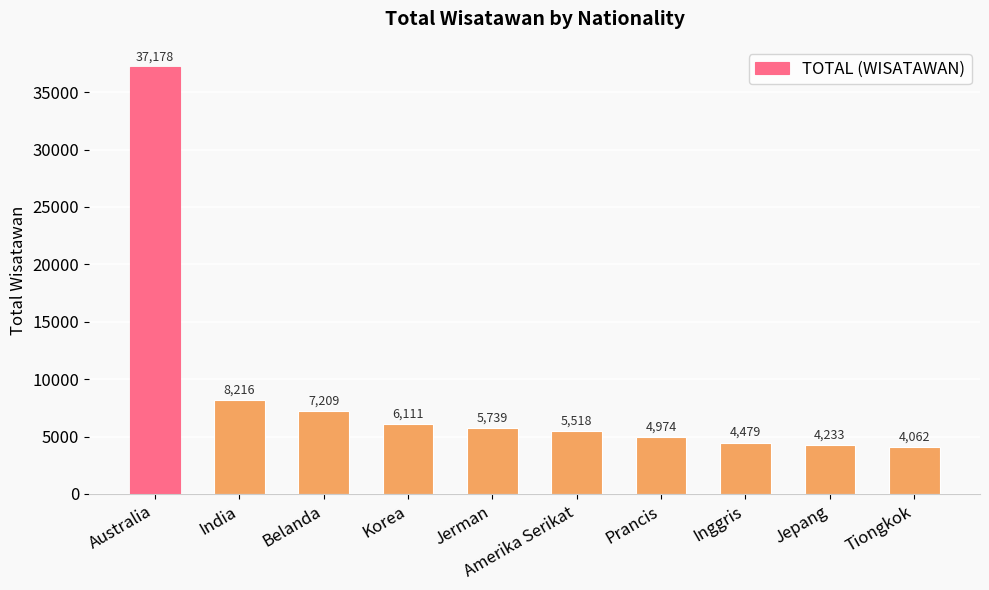

What is the label of the 5th bar from the left?

Jerman